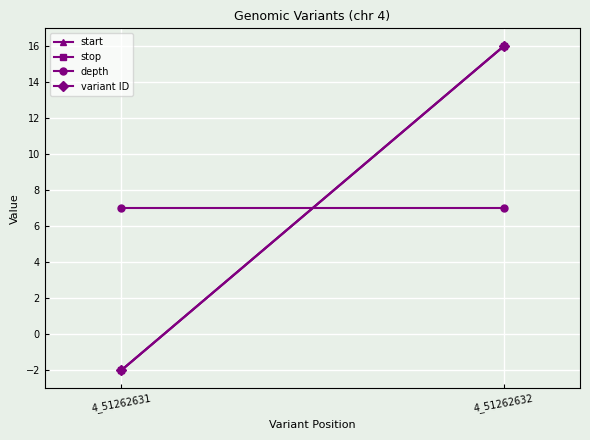

What is the sum of the stop values at 4_51262632 and 4_51262631?

14